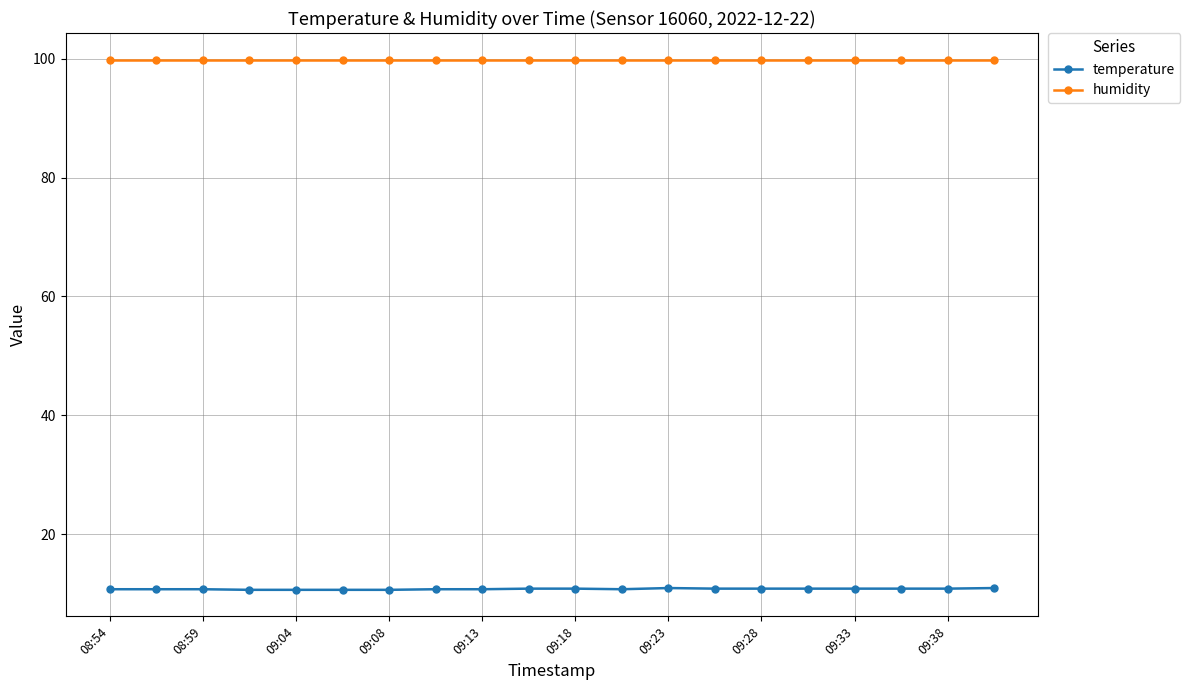

True or false: temperature and humidity intersect in this chart.

False